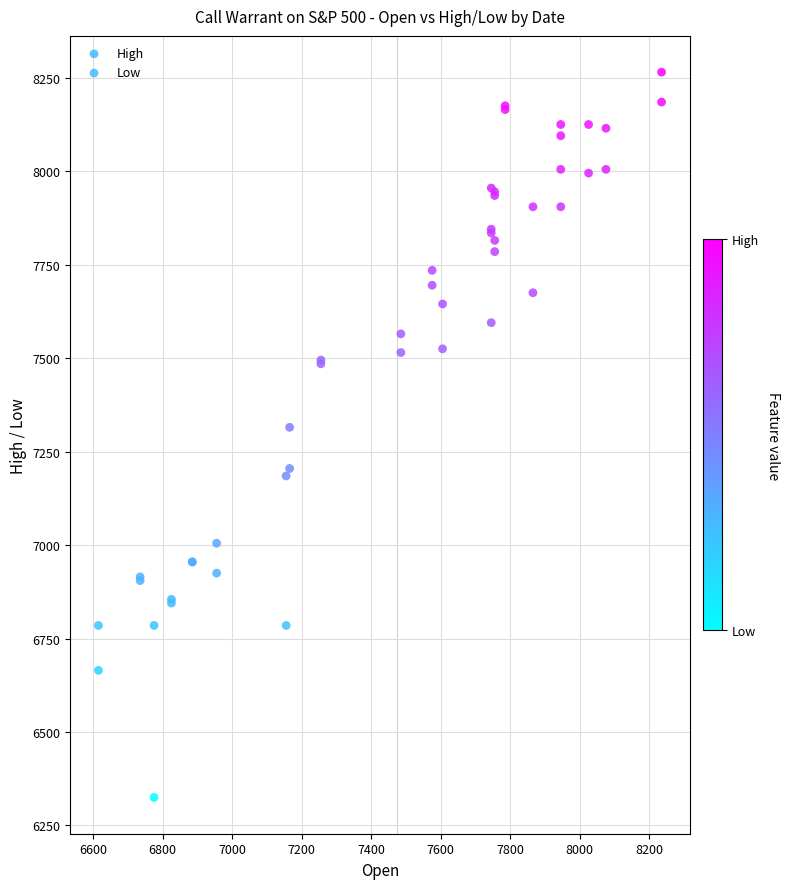

What is the X range (max minus min) for the scatter plot?

1620